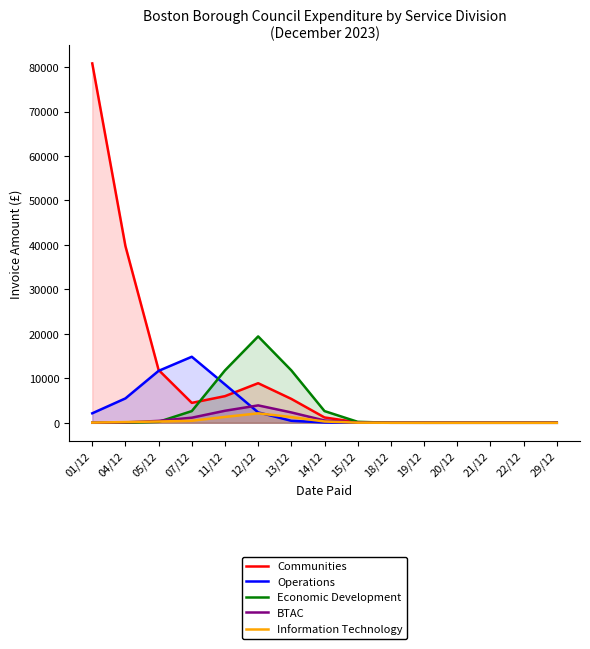

Is the value of BTAC at 18/12 greater than the value of Operations at 11/12?

No